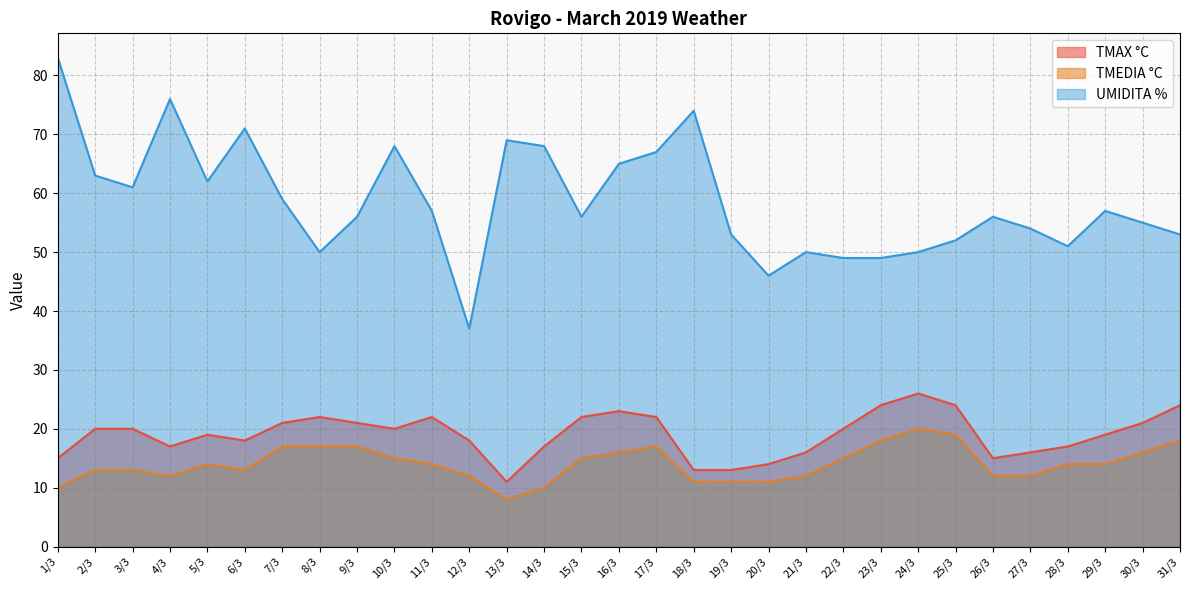

The TMEDIA °C series shows 6 at 10/3. True or false?

False